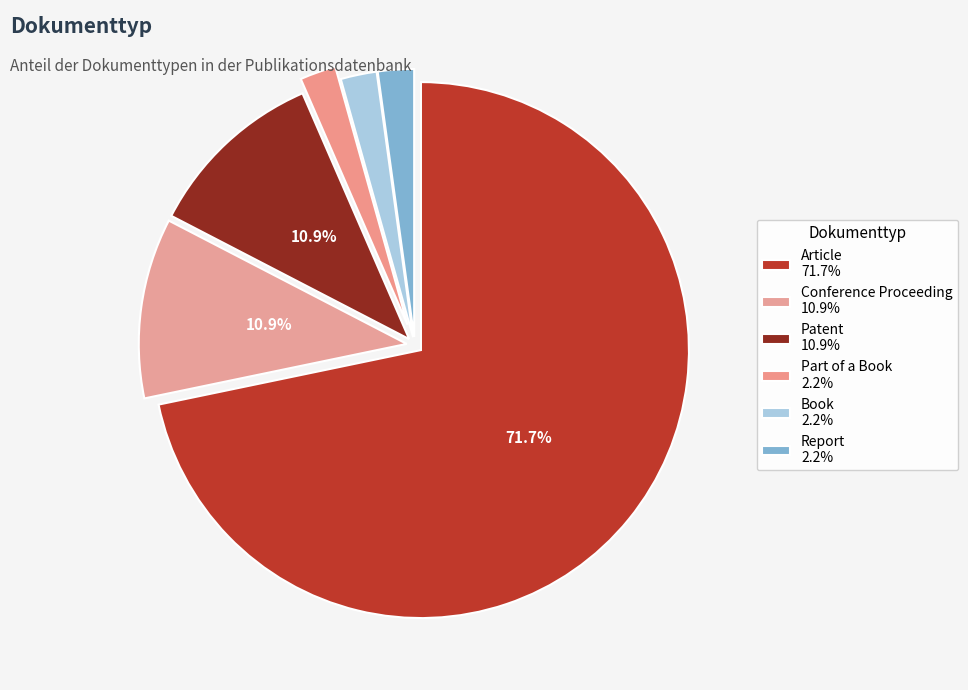

Rank the categories by value from highest to lowest.

Article, Conference Proceeding, Patent, Part of a Book, Book, Report